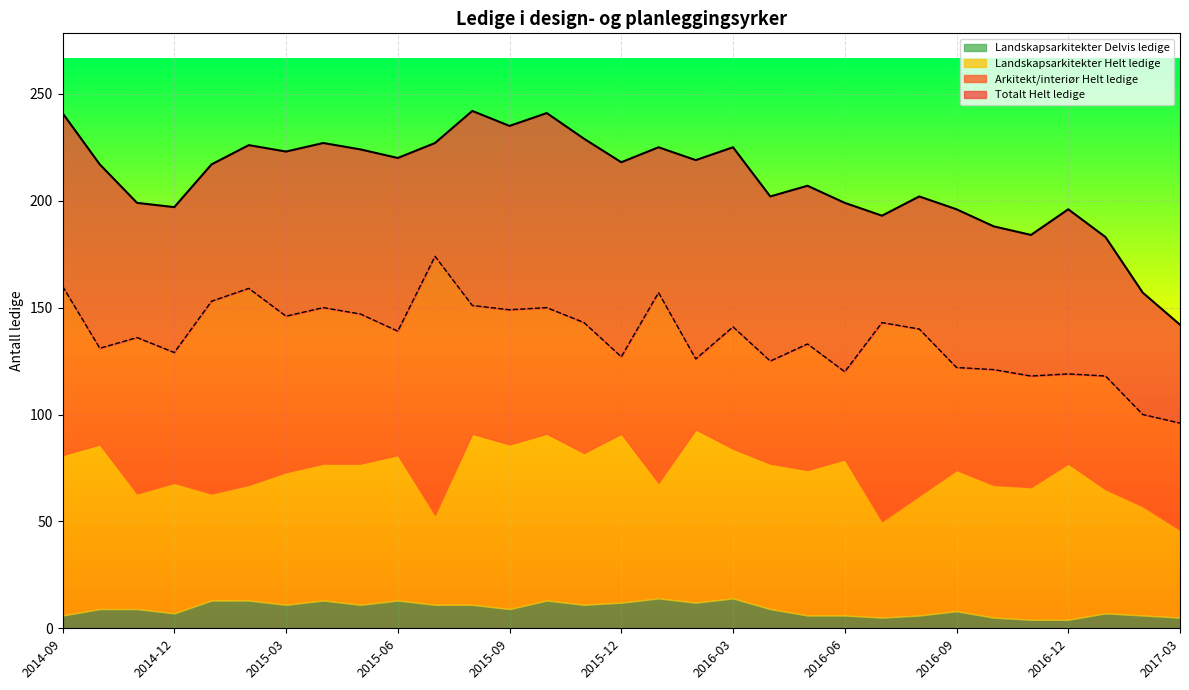

Which category has the lowest value in the Totalt Helt ledige series?

2017-03